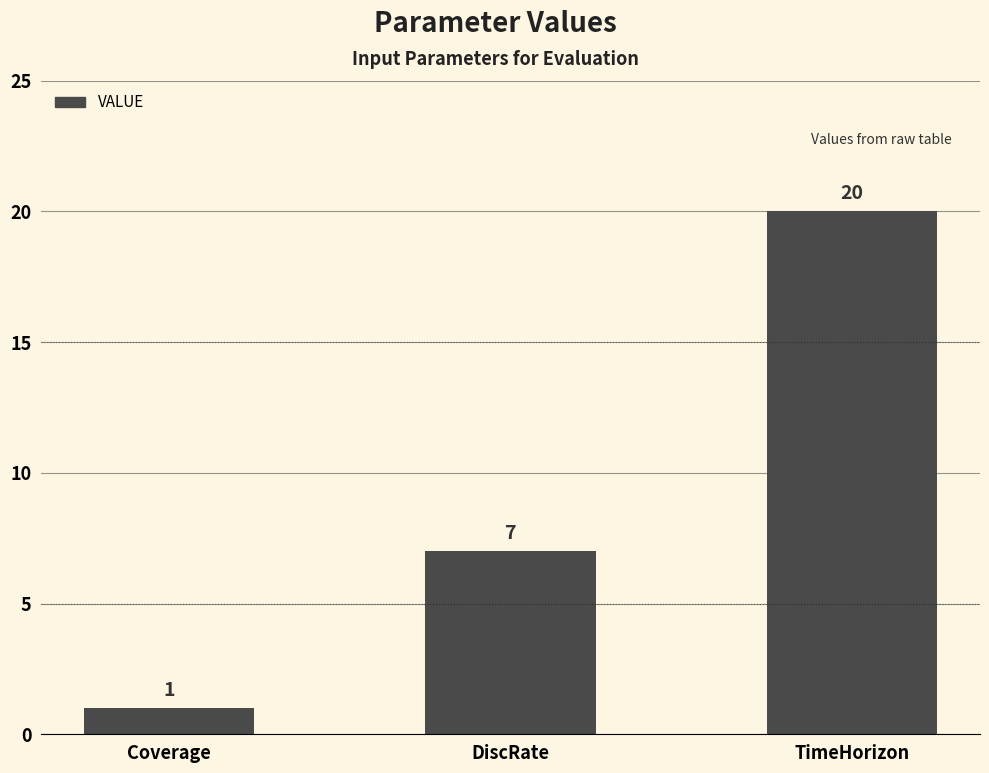

Is it true that the value at TimeHorizon is 8?

False